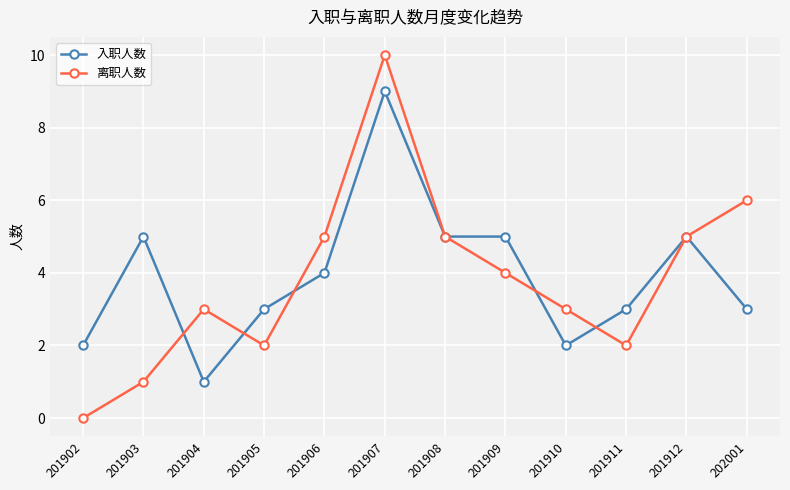

Reading right to left, extract all data points from this chart.

入职人数: 202001=3	201912=5	201911=3	201910=2	201909=5	201908=5	201907=9	201906=4	201905=3	201904=1	201903=5	201902=2
离职人数: 202001=6	201912=5	201911=2	201910=3	201909=4	201908=5	201907=10	201906=5	201905=2	201904=3	201903=1	201902=0